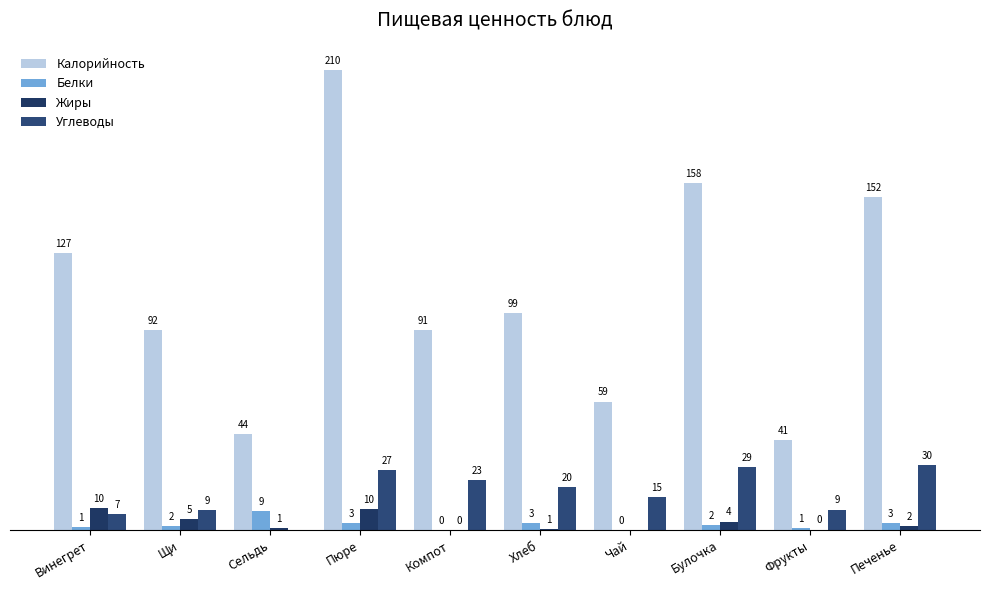

What is the sum of all Углеводы values?

169.2